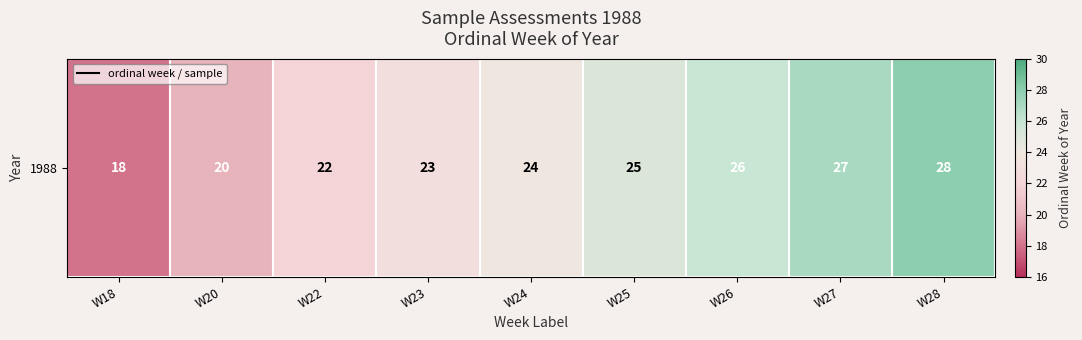

What is the sum of all values?

213